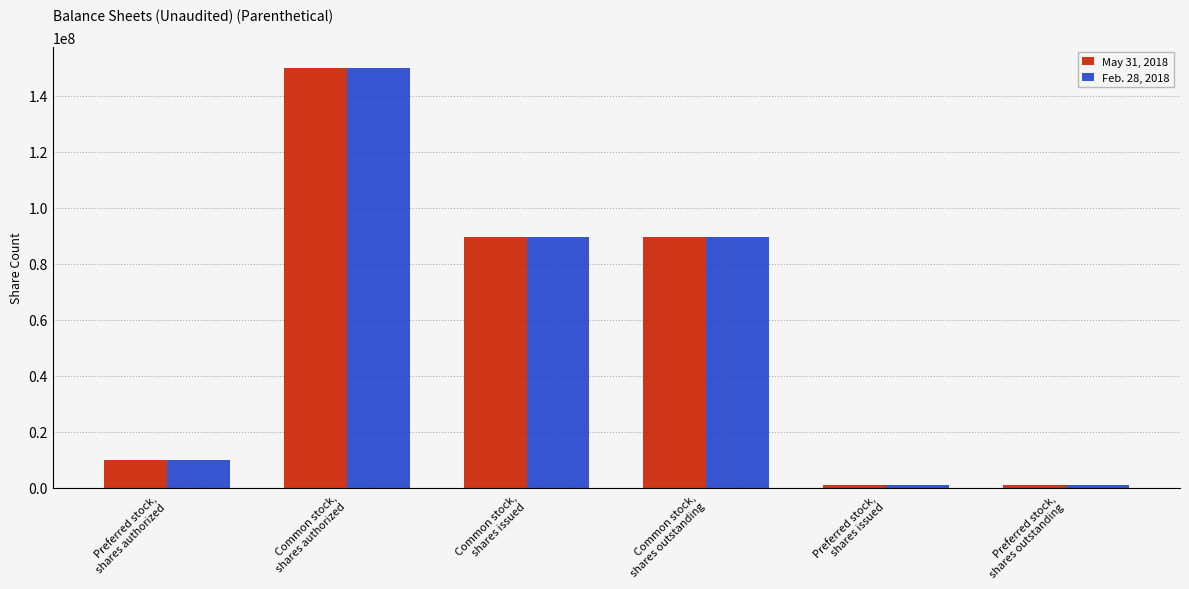

Which series has the largest range (max minus min)?

May 31, 2018